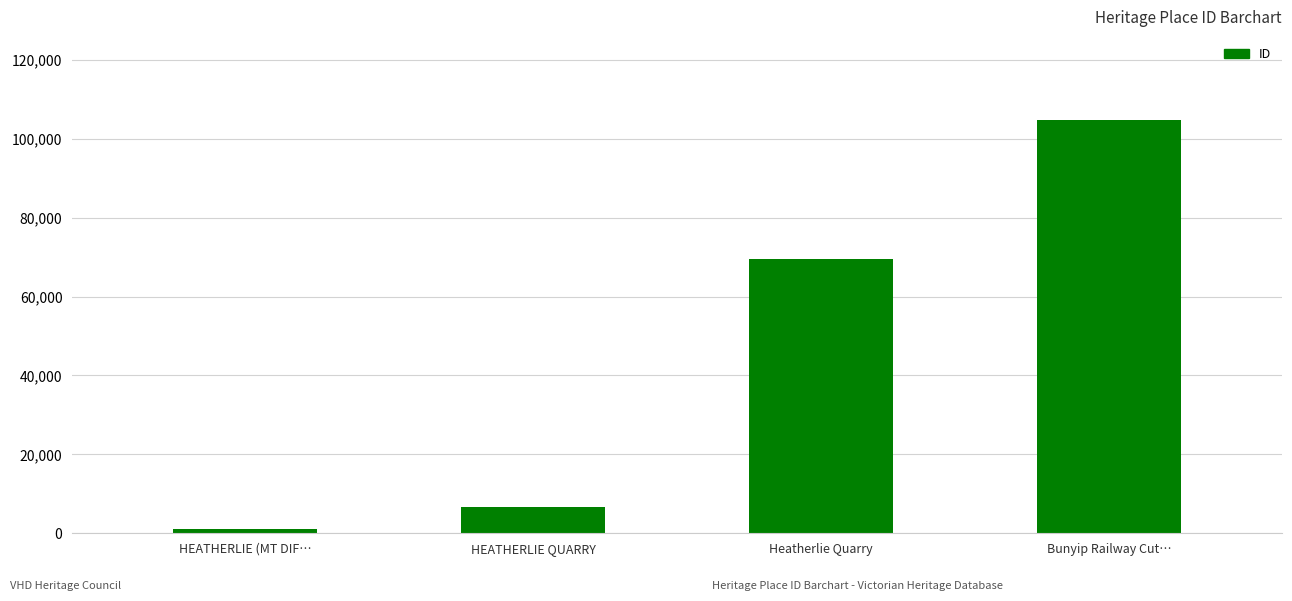

What position from the right is HEATHERLIE QUARRY?

3